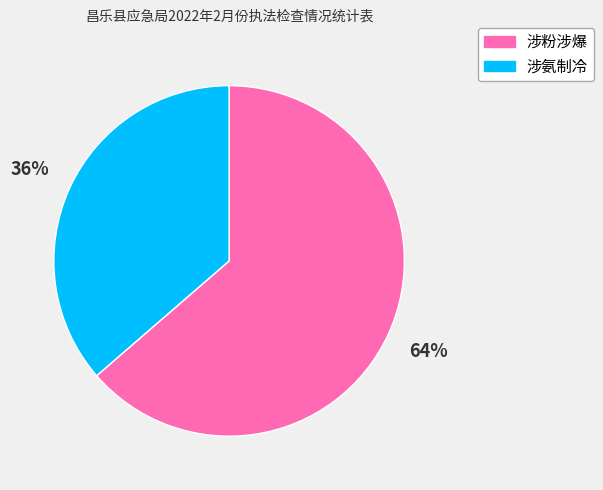

Do 涉粉涉爆 and 涉氨制冷 together represent more than half of the pie?

Yes